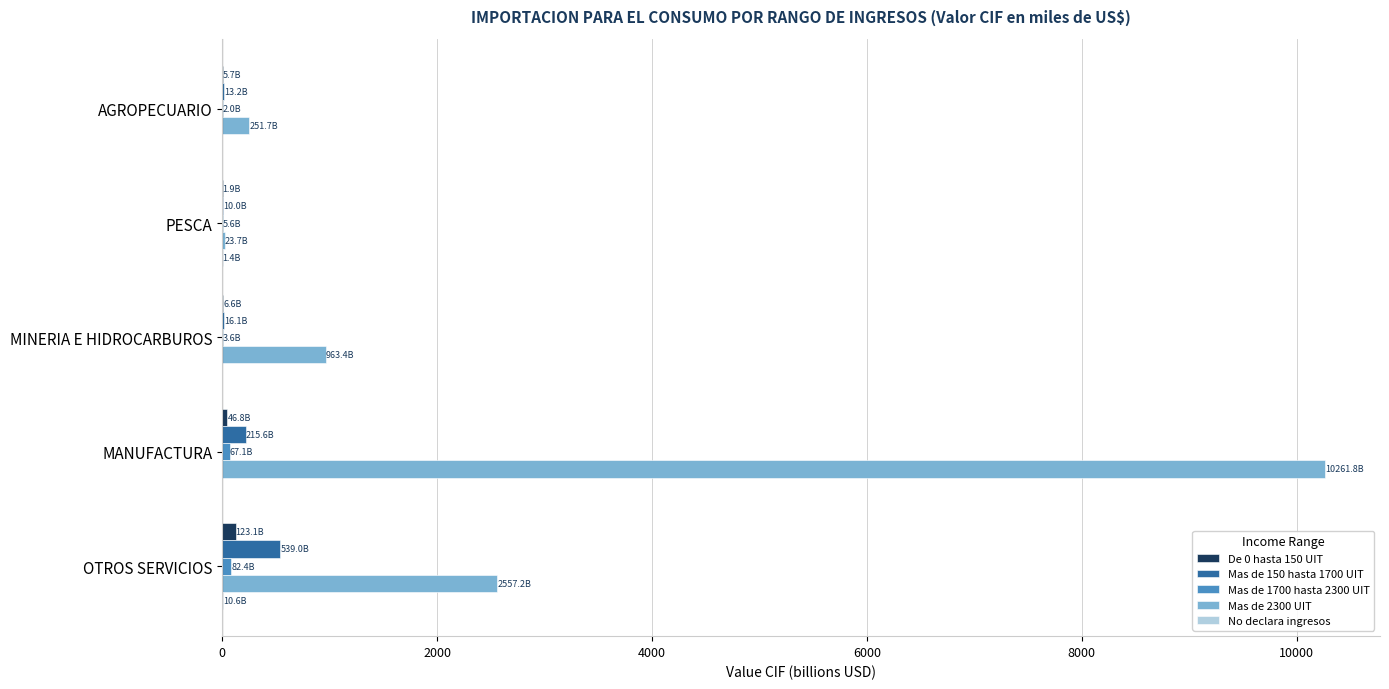

Which series has the widest spread of values?

Mas de 2300 UIT